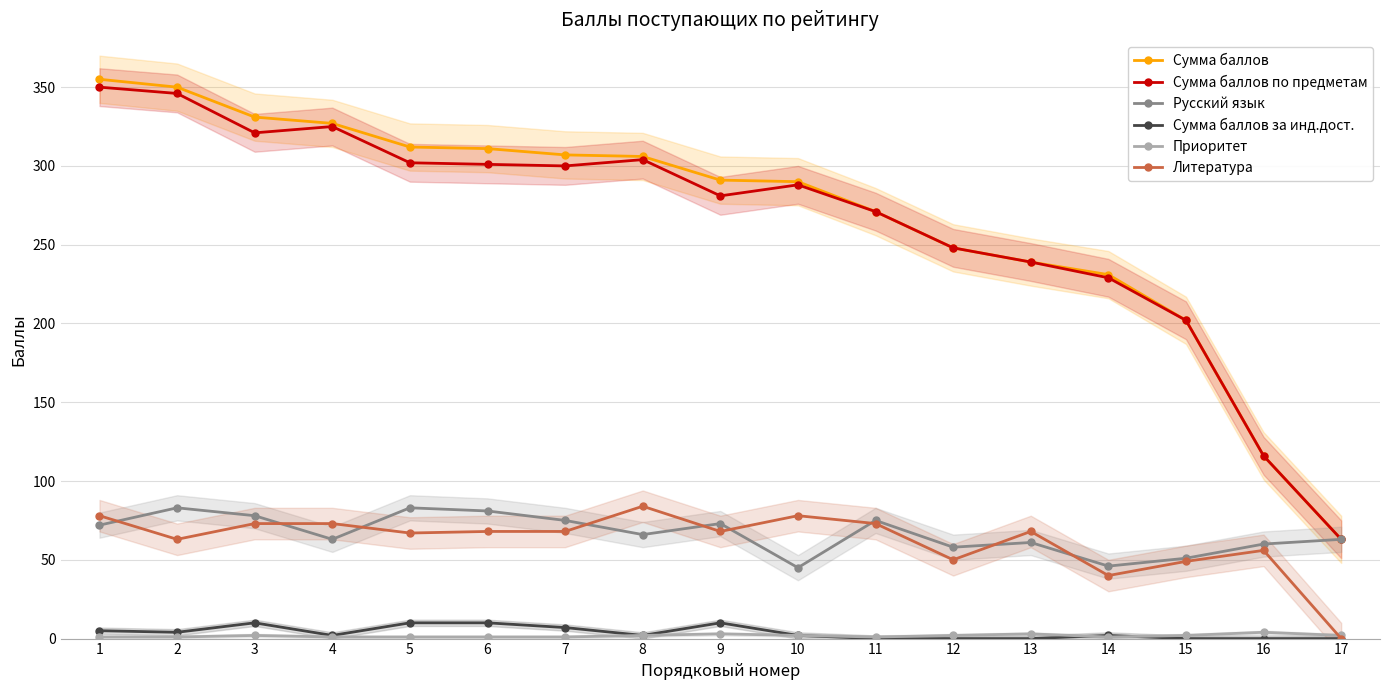

Rank the categories by Литература value from lowest to highest.

17, 14, 15, 12, 16, 2, 5, 6, 7, 9, 13, 3, 4, 11, 1, 10, 8